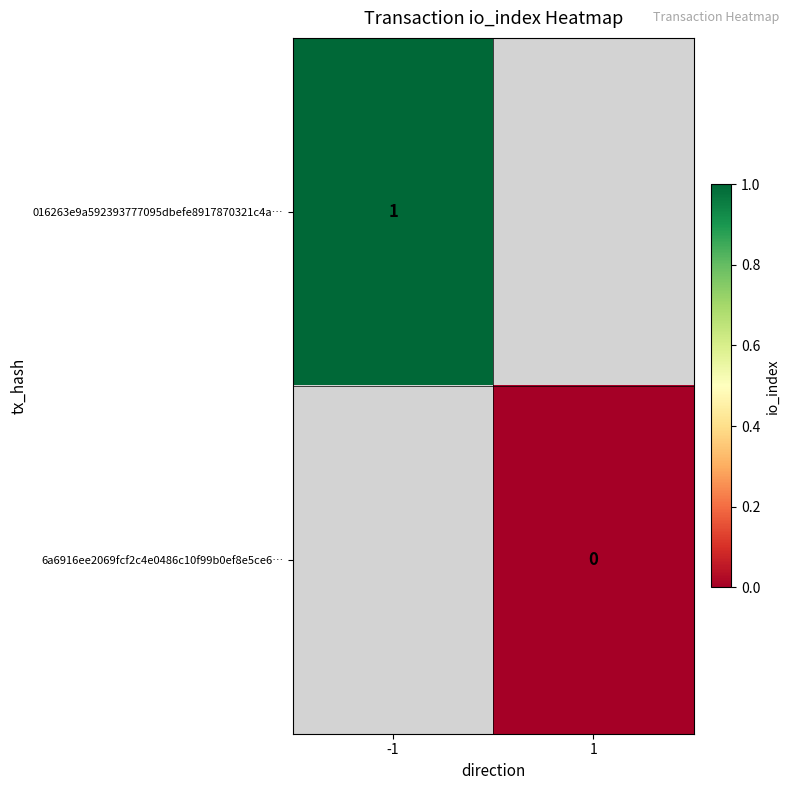

The value of 016263e9a592393777095dbefe8917870321c4a… at -1 is 1. True or false?

True